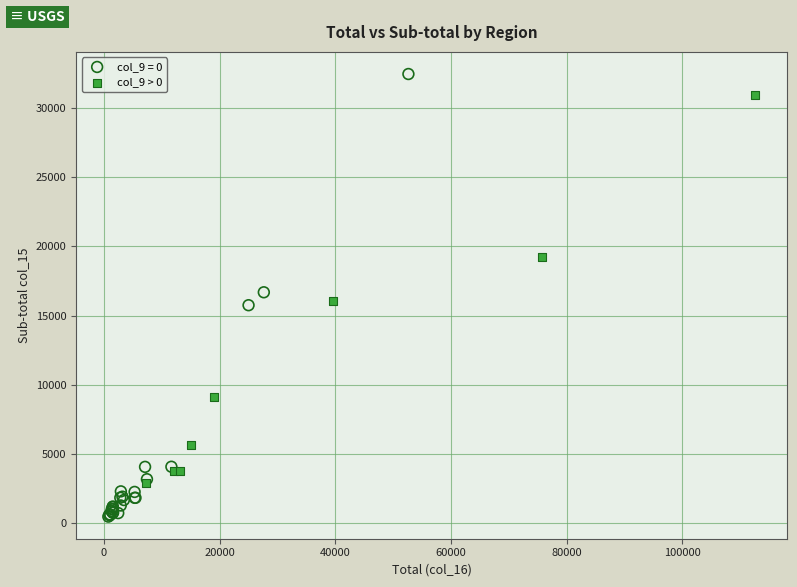

Which series has the widest spread of Y values?

col_9 = 0